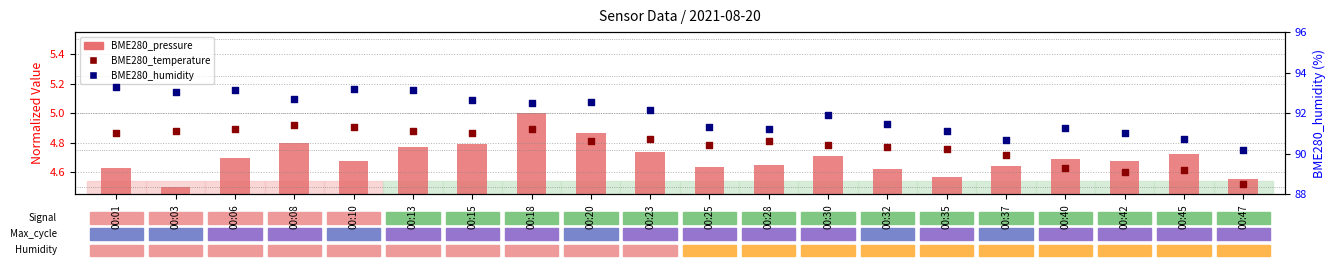

Which series contains the lowest Y value?

BME280_pressure